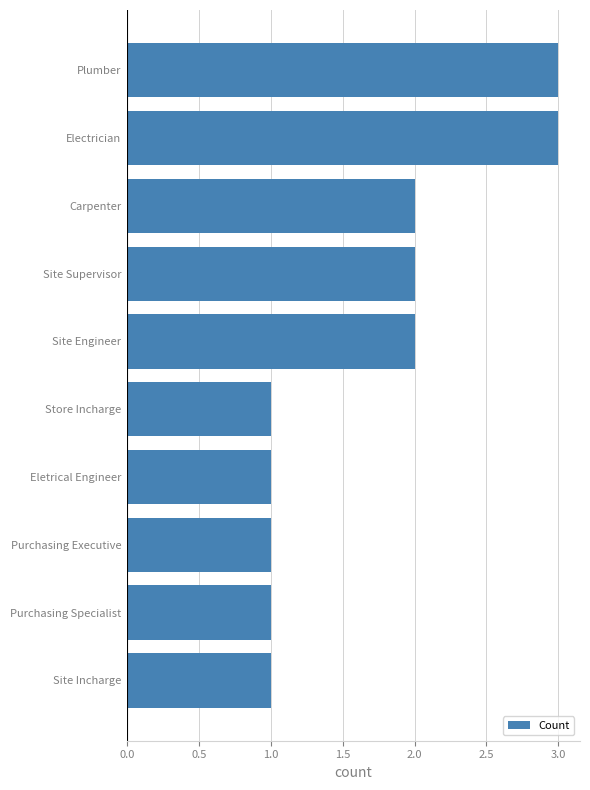

What is the ratio of the value at Plumber to the value at Site Incharge?

3.0